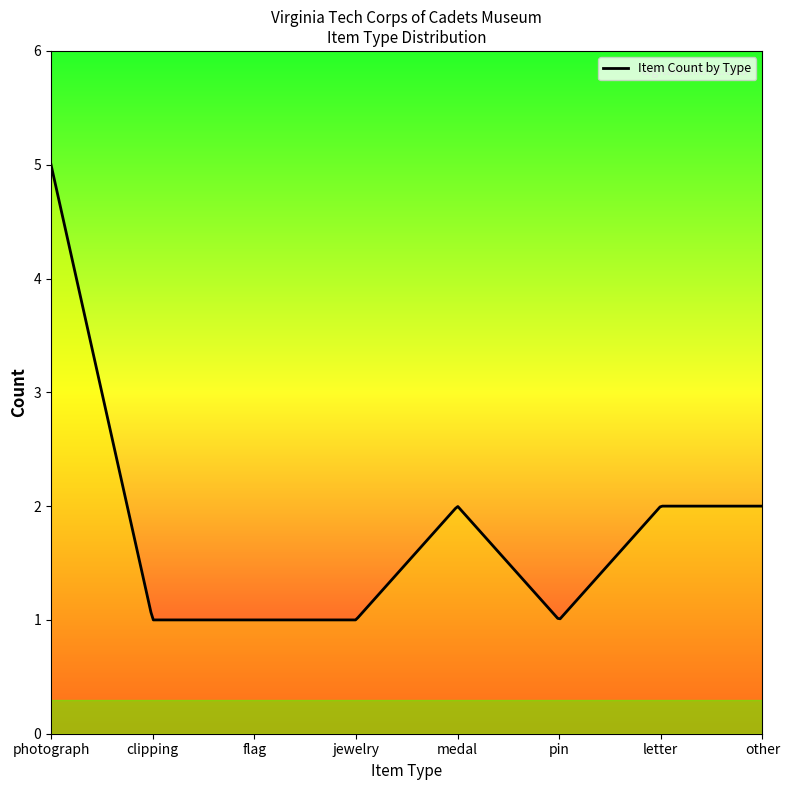

What is the greatest value displayed?

5.0